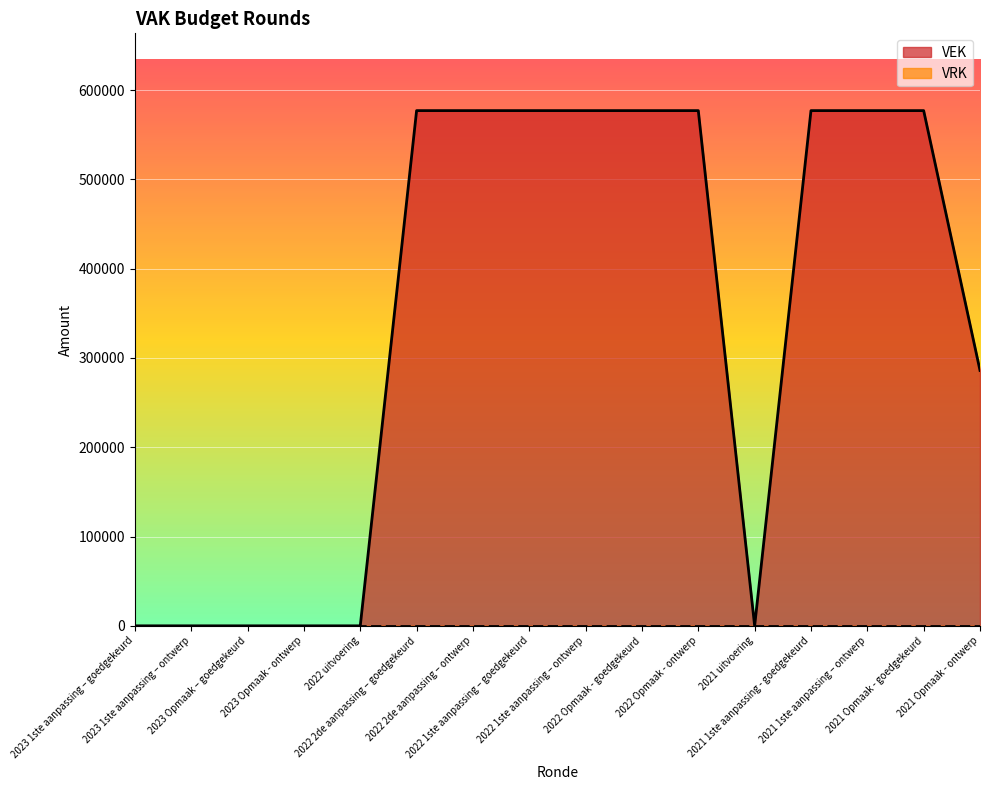

What is the difference between the values at 2023 Opmaak – goedgekeurd and 2022 Opmaak - ontwerp?

577000